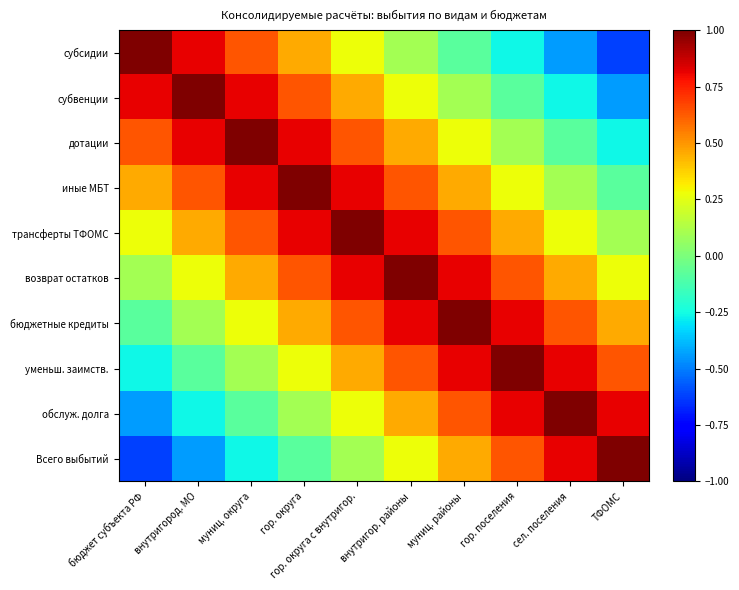

Reading left to right, list all the values displayed in this chart.

субсидии: бюджет субъекта РФ=1.0	внутригород. МО=0.8	муниц. округа=0.6	гор. округа=0.5	гор. округа с внутригор.=0.3	внутригор. районы=0.1	муниц. районы=-0.1	гор. поселения=-0.3	сел. поселения=-0.4	ТФОМС=-0.6
субвенции: бюджет субъекта РФ=0.8	внутригород. МО=1.0	муниц. округа=0.8	гор. округа=0.6	гор. округа с внутригор.=0.5	внутригор. районы=0.3	муниц. районы=0.1	гор. поселения=-0.1	сел. поселения=-0.3	ТФОМС=-0.4
дотации: бюджет субъекта РФ=0.6	внутригород. МО=0.8	муниц. округа=1.0	гор. округа=0.8	гор. округа с внутригор.=0.6	внутригор. районы=0.5	муниц. районы=0.3	гор. поселения=0.1	сел. поселения=-0.1	ТФОМС=-0.3
иные МБТ: бюджет субъекта РФ=0.5	внутригород. МО=0.6	муниц. округа=0.8	гор. округа=1.0	гор. округа с внутригор.=0.8	внутригор. районы=0.6	муниц. районы=0.5	гор. поселения=0.3	сел. поселения=0.1	ТФОМС=-0.1
трансферты ТФОМС: бюджет субъекта РФ=0.3	внутригород. МО=0.5	муниц. округа=0.6	гор. округа=0.8	гор. округа с внутригор.=1.0	внутригор. районы=0.8	муниц. районы=0.6	гор. поселения=0.5	сел. поселения=0.3	ТФОМС=0.1
возврат остатков: бюджет субъекта РФ=0.1	внутригород. МО=0.3	муниц. округа=0.5	гор. округа=0.6	гор. округа с внутригор.=0.8	внутригор. районы=1.0	муниц. районы=0.8	гор. поселения=0.6	сел. поселения=0.5	ТФОМС=0.3
бюджетные кредиты: бюджет субъекта РФ=-0.1	внутригород. МО=0.1	муниц. округа=0.3	гор. округа=0.5	гор. округа с внутригор.=0.6	внутригор. районы=0.8	муниц. районы=1.0	гор. поселения=0.8	сел. поселения=0.6	ТФОМС=0.5
уменьш. заимств.: бюджет субъекта РФ=-0.3	внутригород. МО=-0.1	муниц. округа=0.1	гор. округа=0.3	гор. округа с внутригор.=0.5	внутригор. районы=0.6	муниц. районы=0.8	гор. поселения=1.0	сел. поселения=0.8	ТФОМС=0.6
обслуж. долга: бюджет субъекта РФ=-0.4	внутригород. МО=-0.3	муниц. округа=-0.1	гор. округа=0.1	гор. округа с внутригор.=0.3	внутригор. районы=0.5	муниц. районы=0.6	гор. поселения=0.8	сел. поселения=1.0	ТФОМС=0.8
Всего выбытий: бюджет субъекта РФ=-0.6	внутригород. МО=-0.4	муниц. округа=-0.3	гор. округа=-0.1	гор. округа с внутригор.=0.1	внутригор. районы=0.3	муниц. районы=0.5	гор. поселения=0.6	сел. поселения=0.8	ТФОМС=1.0